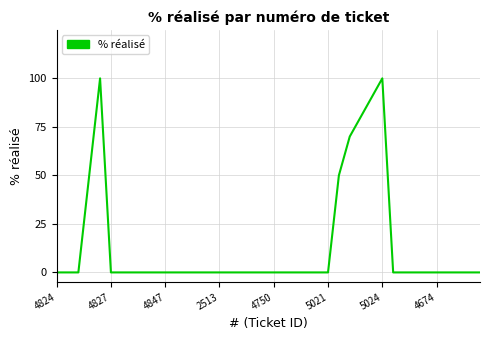

What is the difference between the maximum and minimum values?

100